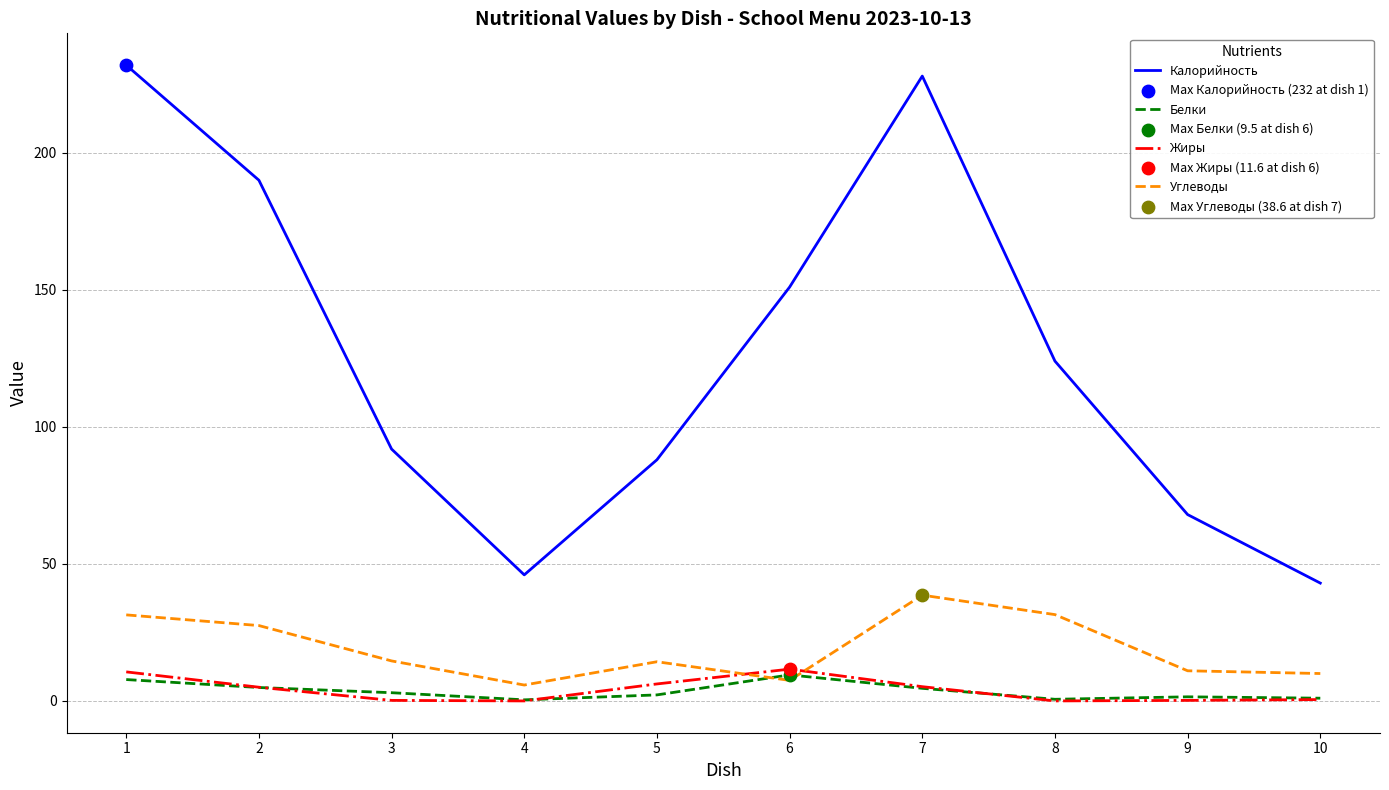

The value of Калорийность at 7 is 97.7. True or false?

False